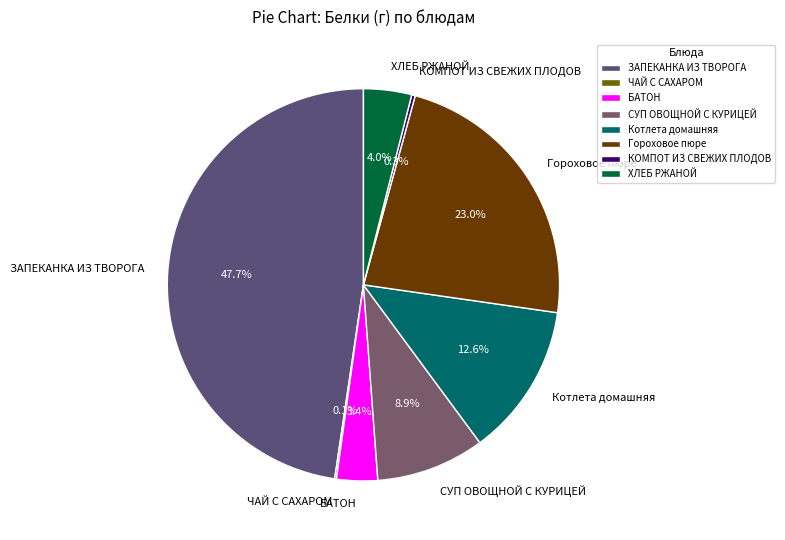

To the nearest percent, what percentage of the pie is ХЛЕБ РЖАНОЙ?

4%